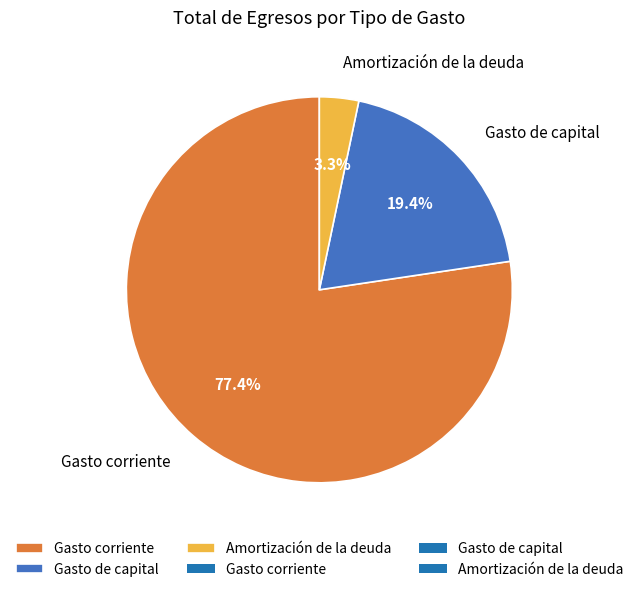

To the nearest percent, what percentage of the pie is Gasto de capital?

19%